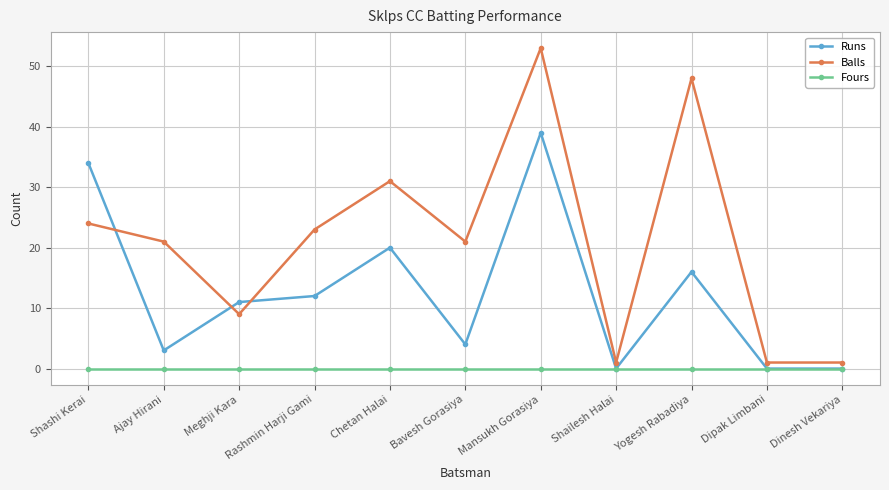

Between which two adjacent categories do Runs and Balls first intersect?

Shashi Kerai and Ajay Hirani